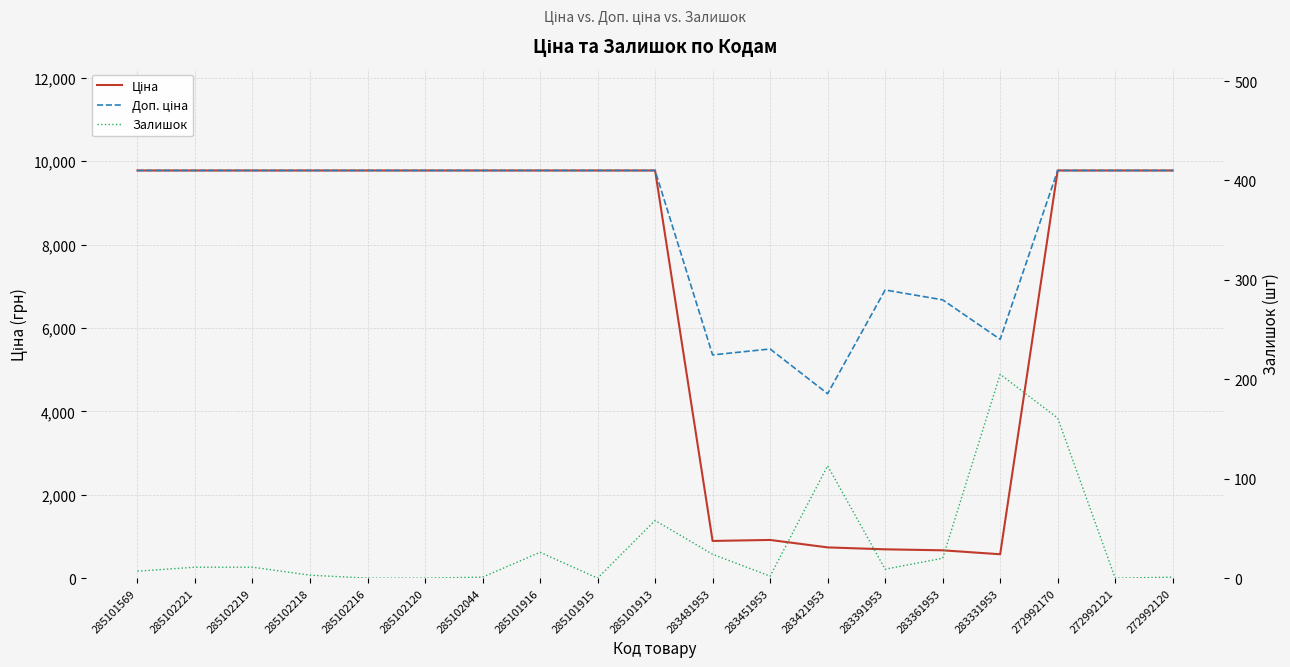

What is the sum of the Доп. ціна values at 285101915 and 283451953?

15270.5